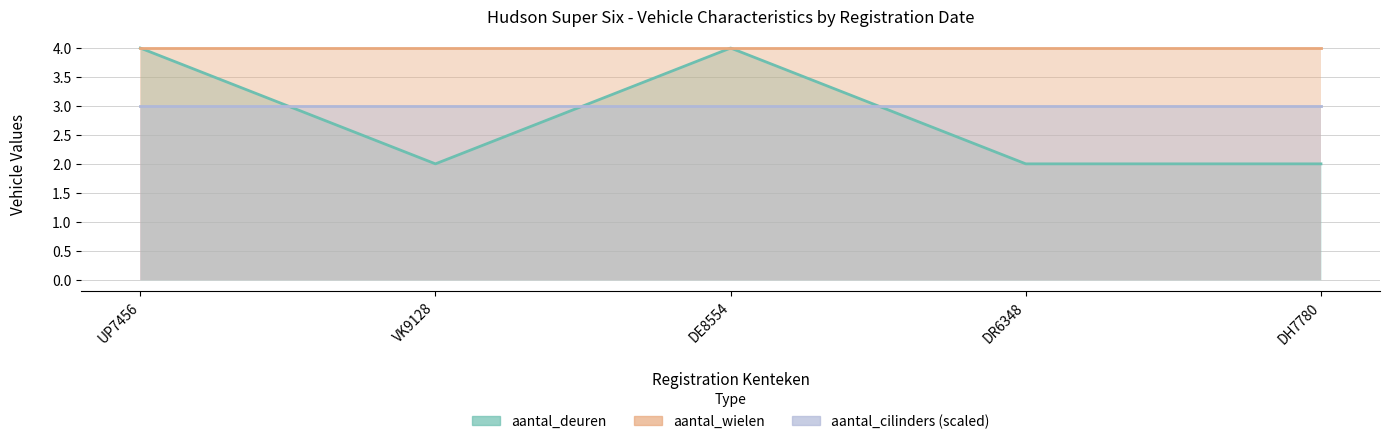

What is the lowest value of the aantal_wielen series?

4